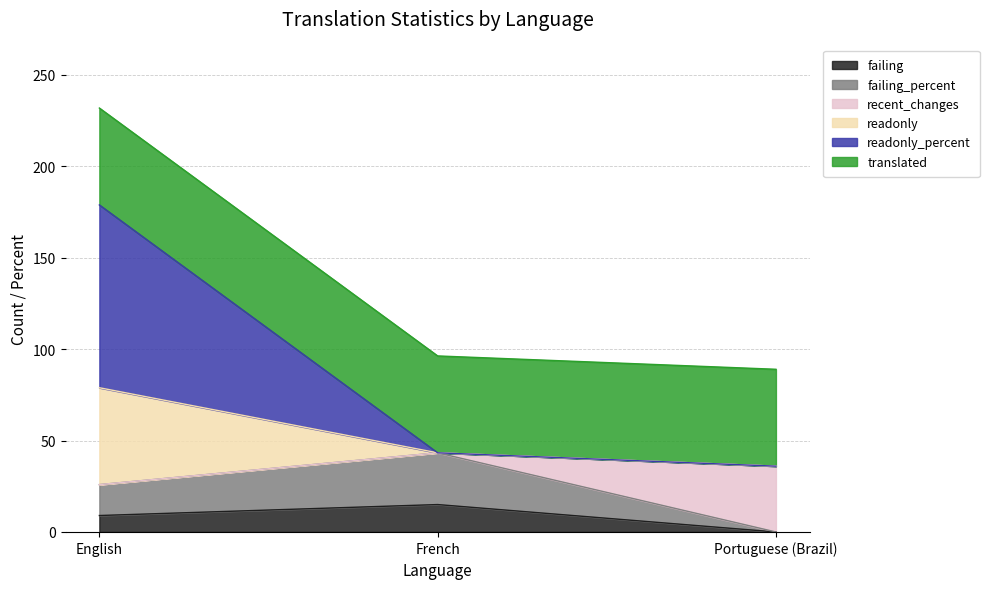

Is it true that failing equals 5.7 at Portuguese (Brazil)?

False